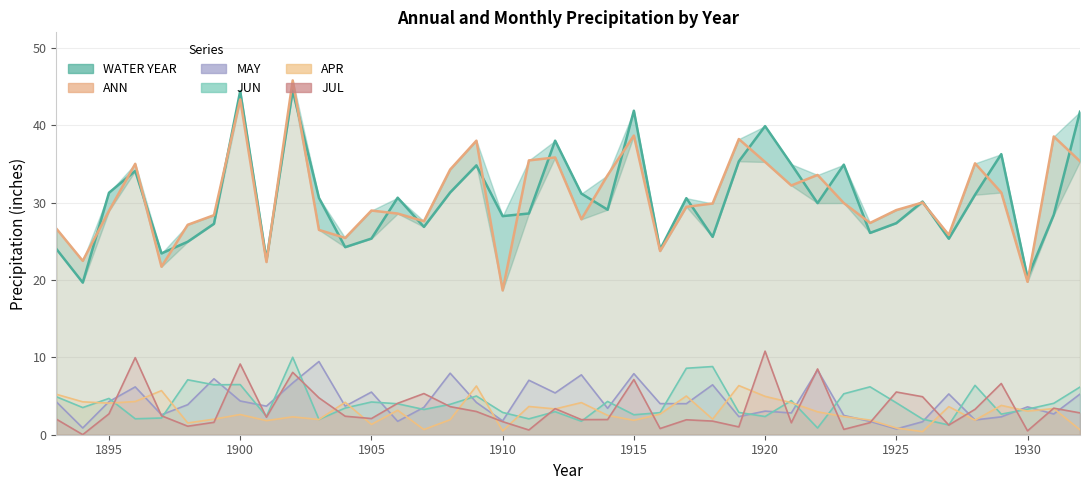

Reading left to right, transcribe all the data shown in this chart.

WATER YEAR: 1893=24.0	1894=19.7	1895=31.3	1896=34.1	1897=23.4	1898=24.9	1899=27.3	1900=44.4	1901=22.6	1902=44.5	1903=30.6	1904=24.2	1905=25.4	1906=30.6	1907=26.9	1908=31.3	1909=34.8	1910=28.2	1911=28.6	1912=38.0	1913=31.2	1914=29.1	1915=41.9	1916=23.9	1917=30.6	1918=25.6	1919=35.3	1920=39.9	1921=35.0	1922=29.9	1923=34.9	1924=26.1	1925=27.3	1926=30.1	1927=25.3	1928=31.0	1929=36.3	1930=20.3	1931=28.4	1932=41.7
ANN: 1893=26.6	1894=22.5	1895=28.9	1896=35.0	1897=21.7	1898=27.1	1899=28.4	1900=43.3	1901=22.3	1902=45.8	1903=26.5	1904=25.4	1905=29.0	1906=28.6	1907=27.6	1908=34.3	1909=38.0	1910=18.6	1911=35.5	1912=35.8	1913=27.8	1914=33.5	1915=38.7	1916=23.7	1917=29.4	1918=29.9	1919=38.2	1920=35.2	1921=32.2	1922=33.6	1923=29.9	1924=27.4	1925=29.0	1926=30.0	1927=25.8	1928=35.1	1929=31.3	1930=19.8	1931=38.5	1932=35.3
JUN: 1893=4.9	1894=3.5	1895=4.7	1896=2.1	1897=2.2	1898=7.1	1899=6.5	1900=6.5	1901=2.4	1902=10.0	1903=2.0	1904=3.5	1905=4.2	1906=4.0	1907=3.3	1908=3.9	1909=5.0	1910=2.9	1911=2.0	1912=3.0	1913=1.7	1914=4.3	1915=2.6	1916=2.9	1917=8.6	1918=8.8	1919=2.9	1920=2.4	1921=4.4	1922=0.9	1923=5.3	1924=6.2	1925=4.1	1926=2.0	1927=1.3	1928=6.4	1929=2.7	1930=3.3	1931=4.1	1932=6.2
APR: 1893=5.2	1894=4.2	1895=4.1	1896=4.3	1897=5.7	1898=1.5	1899=2.0	1900=2.6	1901=1.8	1902=2.3	1903=2.0	1904=4.2	1905=1.3	1906=3.2	1907=0.7	1908=1.9	1909=6.3	1910=0.5	1911=3.6	1912=3.3	1913=4.2	1914=2.5	1915=1.9	1916=2.7	1917=5.0	1918=2.0	1919=6.3	1920=5.0	1921=4.1	1922=3.0	1923=2.4	1924=1.9	1925=0.9	1926=0.4	1927=3.6	1928=1.9	1929=3.8	1930=3.0	1931=3.4	1932=0.6
MAY: 1893=4.2	1894=0.9	1895=4.3	1896=6.2	1897=2.6	1898=3.9	1899=7.2	1900=4.4	1901=3.7	1902=6.7	1903=9.5	1904=3.7	1905=5.5	1906=1.7	1907=3.5	1908=8.0	1909=4.2	1910=1.8	1911=7.0	1912=5.4	1913=7.7	1914=3.4	1915=7.9	1916=4.0	1917=4.0	1918=6.5	1919=2.3	1920=3.0	1921=2.8	1922=8.4	1923=2.5	1924=1.7	1925=0.8	1926=1.7	1927=5.3	1928=1.9	1929=2.3	1930=3.6	1931=2.7	1932=5.2
JUL: 1893=2.0	1894=0.0	1895=2.7	1896=10.0	1897=2.5	1898=1.1	1899=1.6	1900=9.1	1901=2.3	1902=8.1	1903=4.8	1904=2.4	1905=2.1	1906=4.1	1907=5.3	1908=3.6	1909=3.0	1910=1.7	1911=0.6	1912=3.4	1913=1.9	1914=2.0	1915=7.1	1916=0.8	1917=1.9	1918=1.8	1919=1.0	1920=10.8	1921=1.5	1922=8.5	1923=0.7	1924=1.6	1925=5.5	1926=4.9	1927=1.2	1928=3.3	1929=6.6	1930=0.5	1931=3.4	1932=2.8